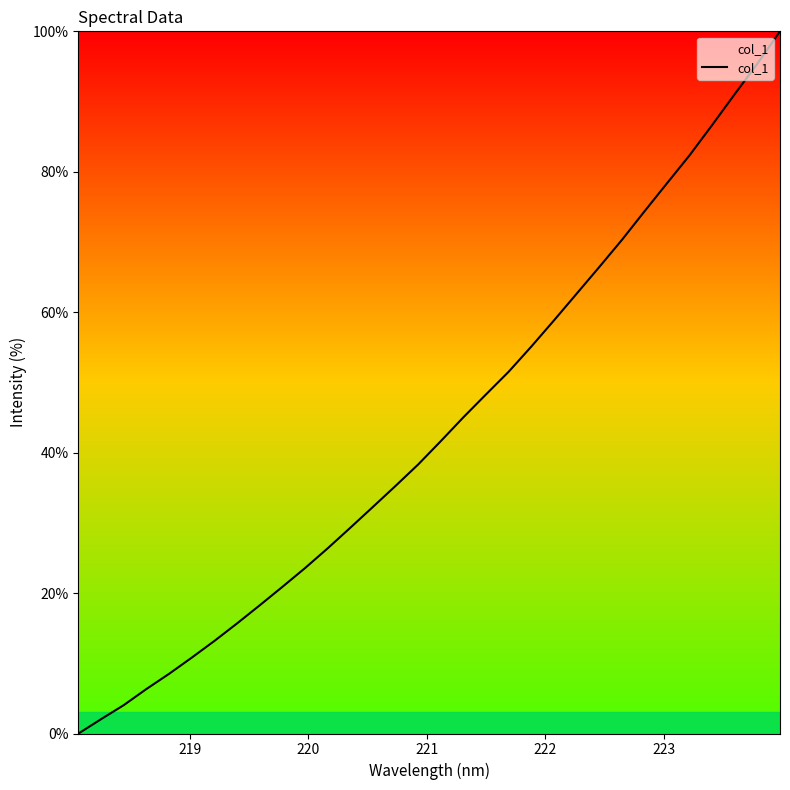

How many lines are shown in the chart?

1